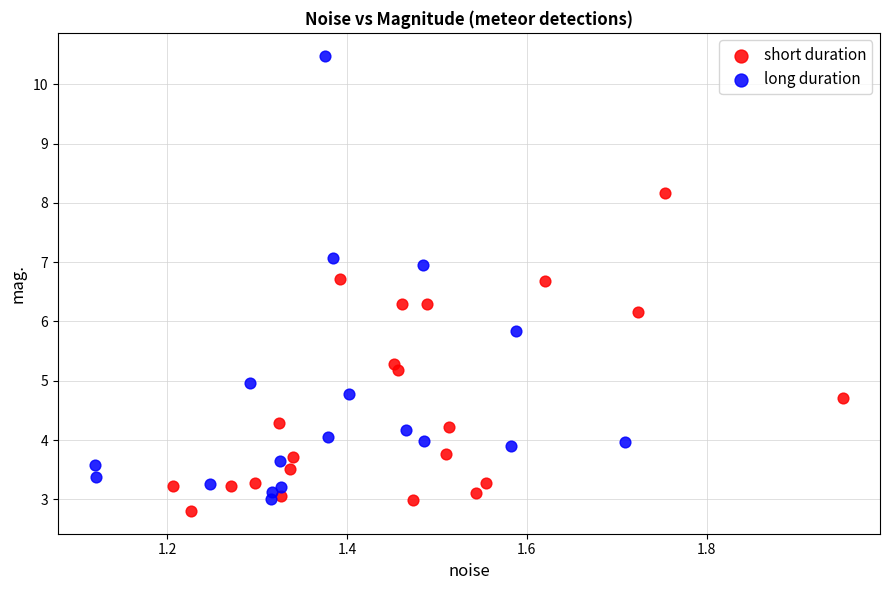

Which series has the widest spread of Y values?

long duration